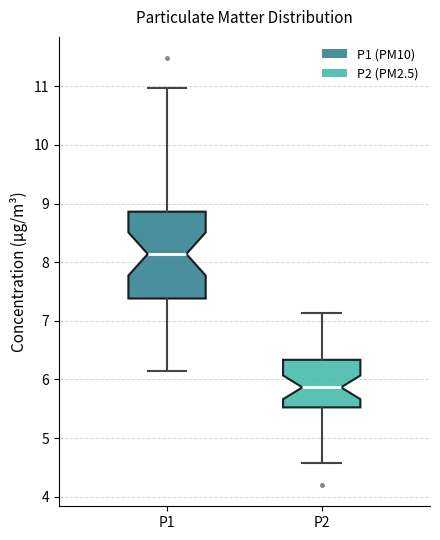

Which box is the tallest, from its lower edge to its upper edge?

P1